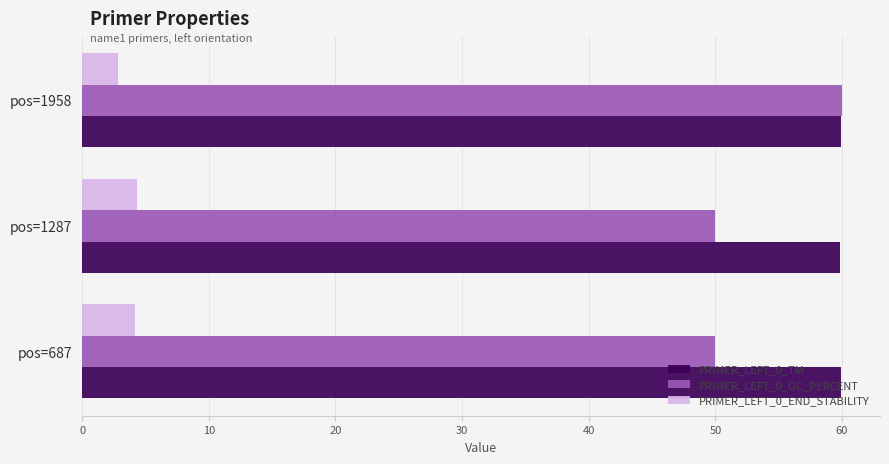

Which series has the widest spread of values?

PRIMER_LEFT_0_GC_PERCENT